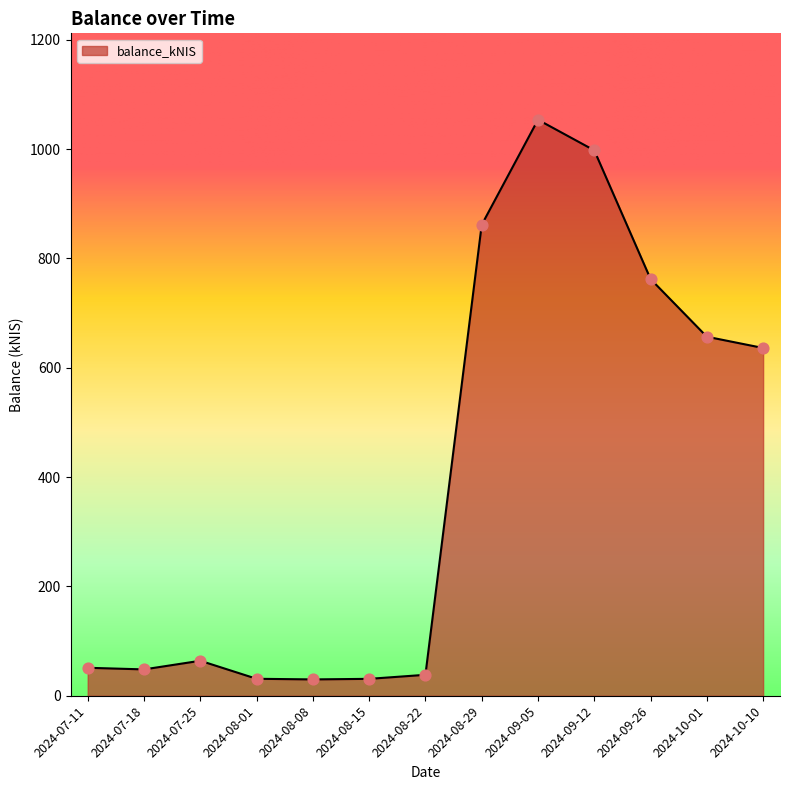

Which has a higher value, 2024-08-01 or 2024-08-29?

2024-08-29